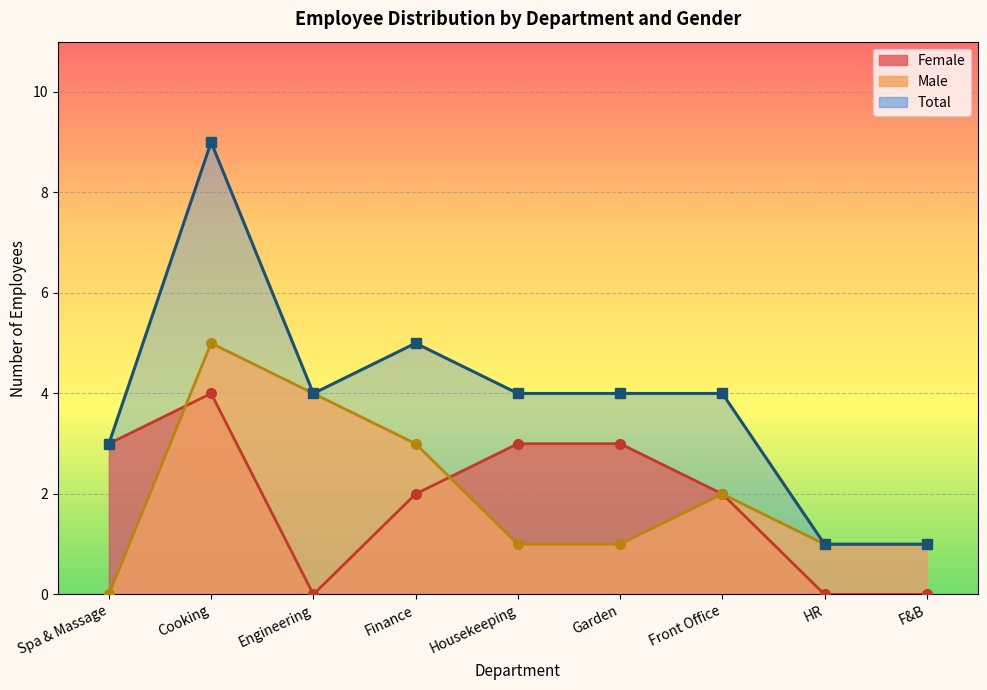

The Male series shows 1 at 7. True or false?

True